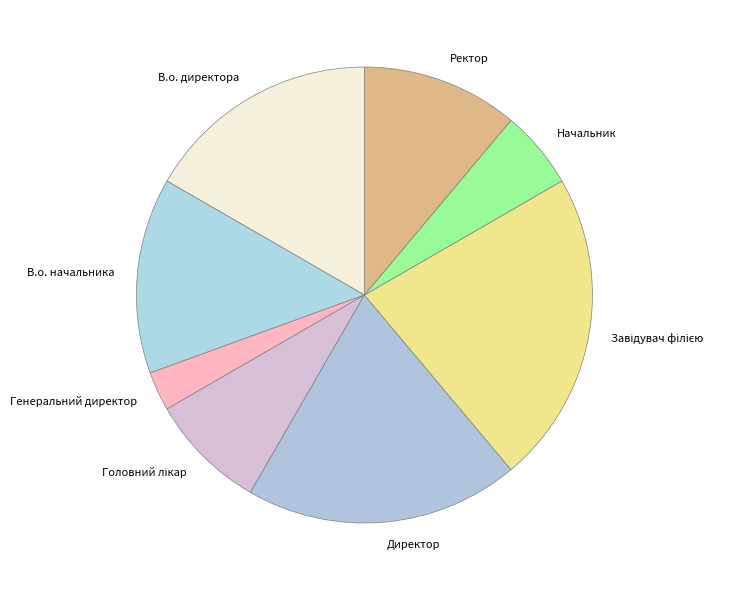

Is the sum of В.о. начальника and Ректор greater than half?

No